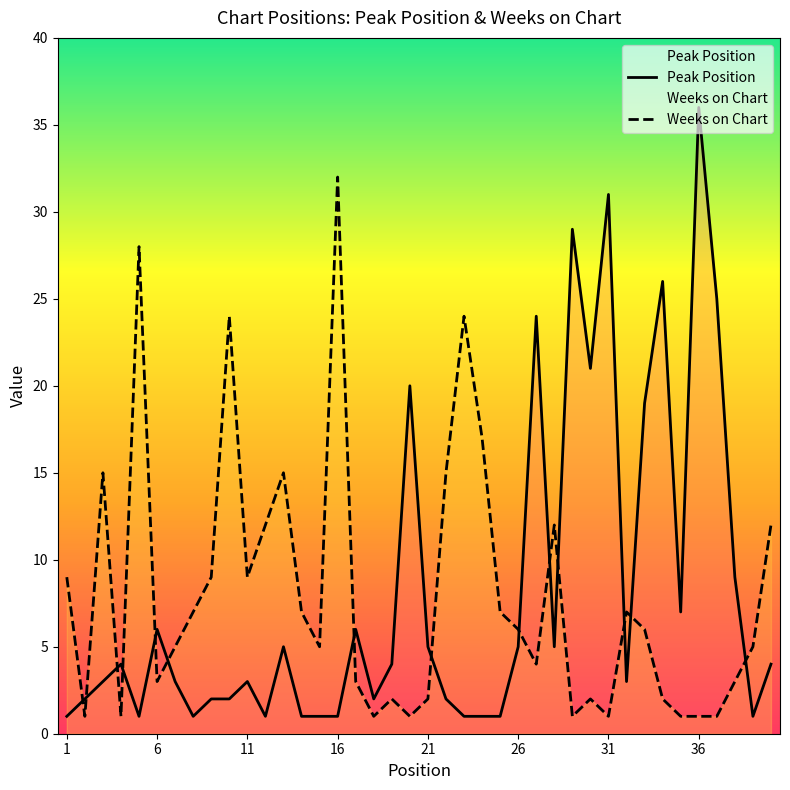

How many data points in Peak Position are above 4?

17